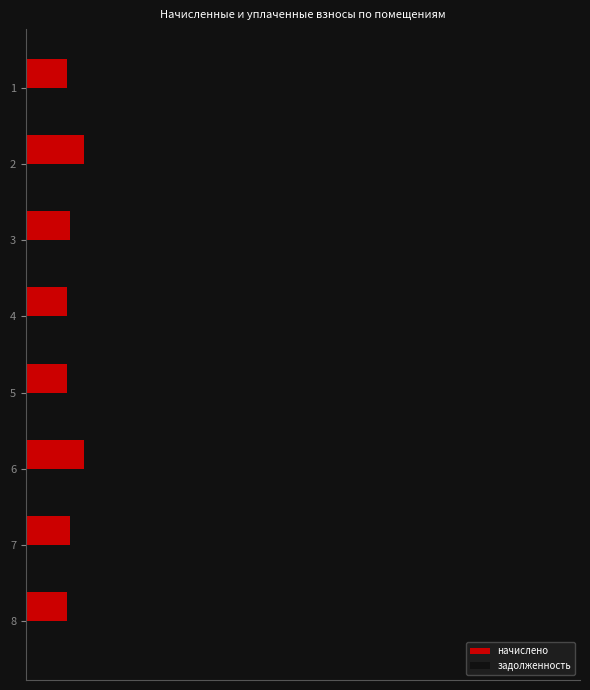

What are all the series names shown in the legend?

начислено, задолженность